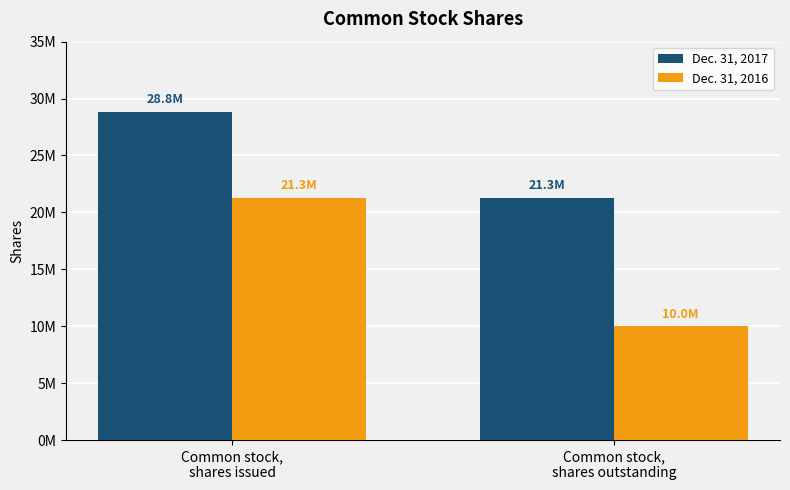

Which has a higher value, Common stock,
shares issued or Common stock,
shares outstanding?

Common stock,
shares issued